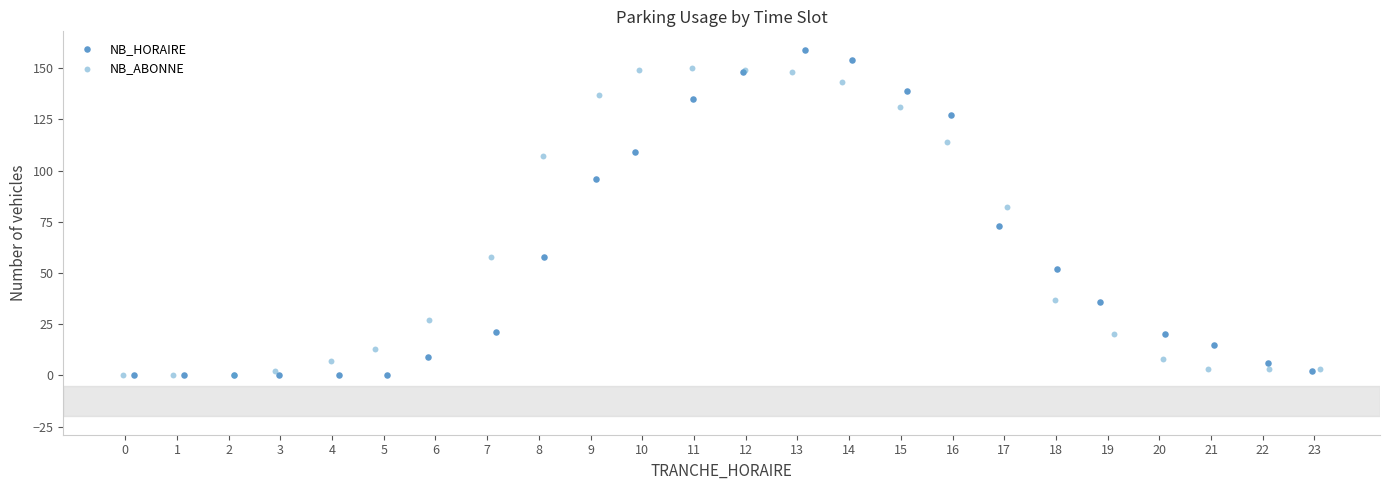

Which series reaches the maximum Y coordinate?

NB_HORAIRE